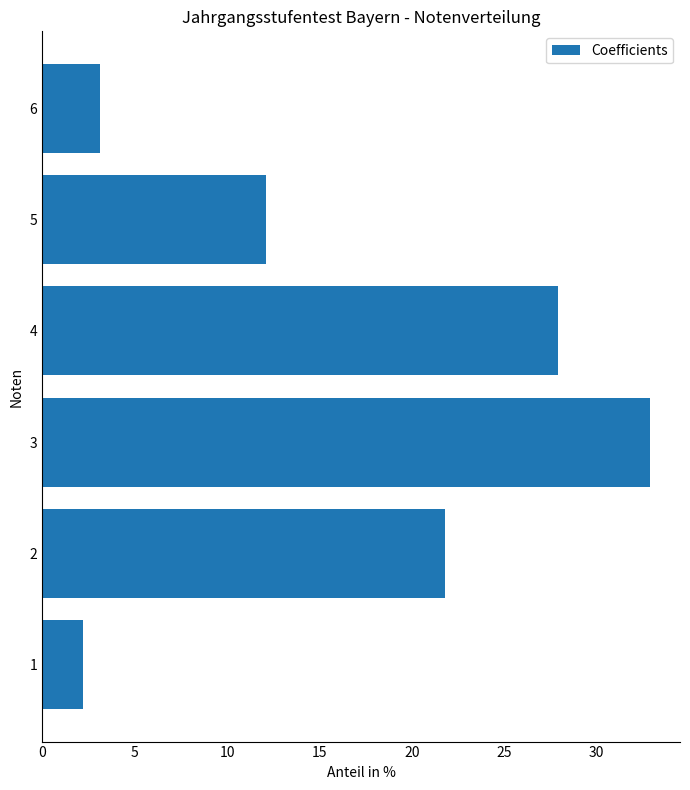

Between 6 and 1, which is larger?

6